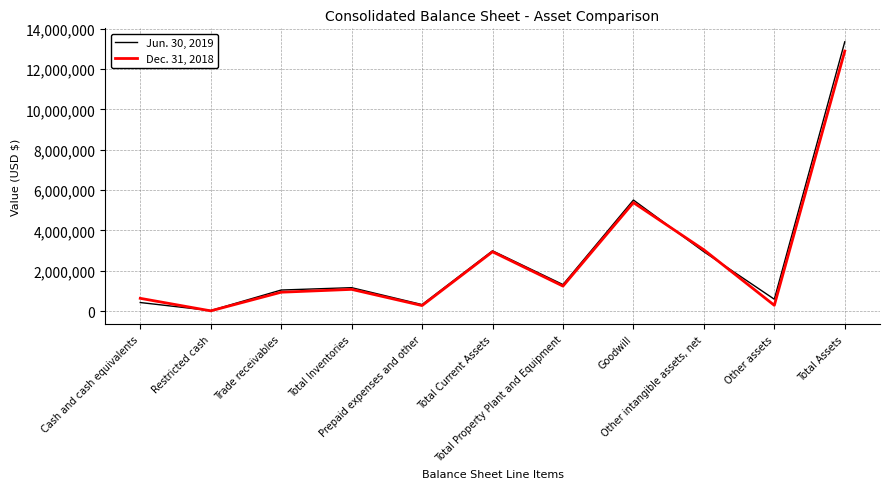

At which category is the sum across all series the highest?

Total Assets